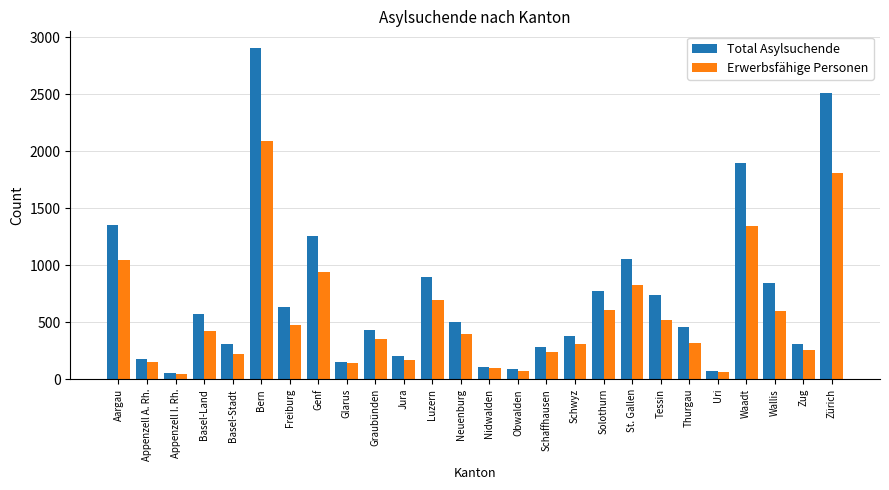

Between Basel-Stadt and Bern, which series saw the biggest shift?

Total Asylsuchende